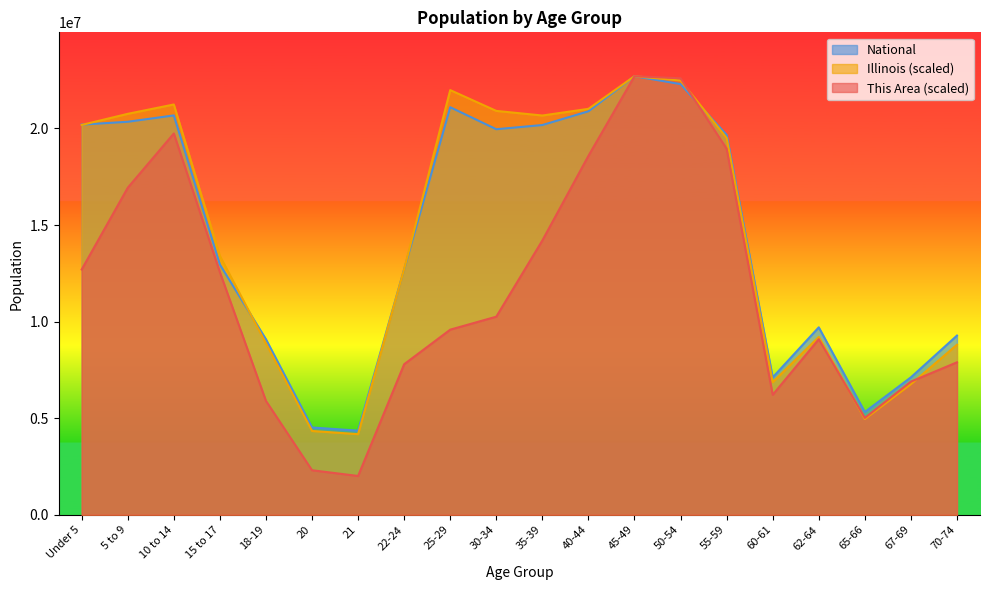

True or false: This Area and Illinois intersect in this chart.

True